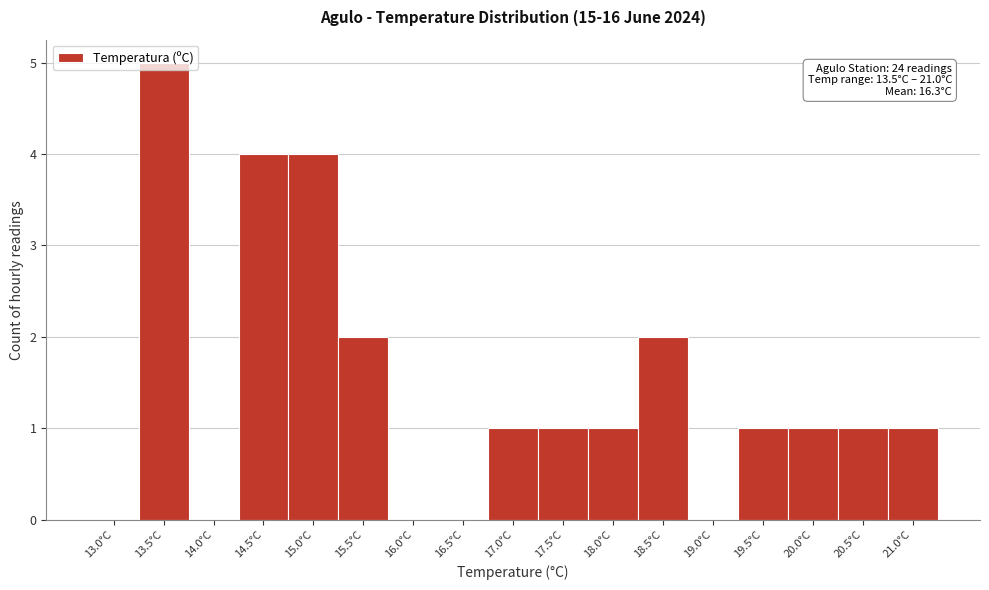

Approximately how many times larger is the value at 18.5°C compared to 20.0°C?

2.0